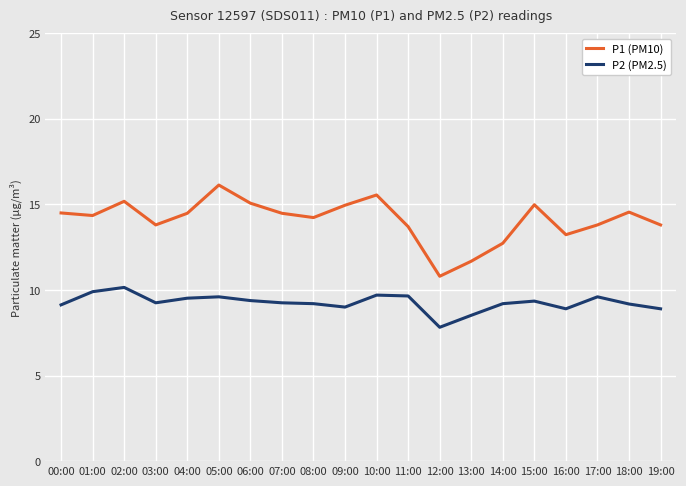

How many categories are shown in the chart?

20